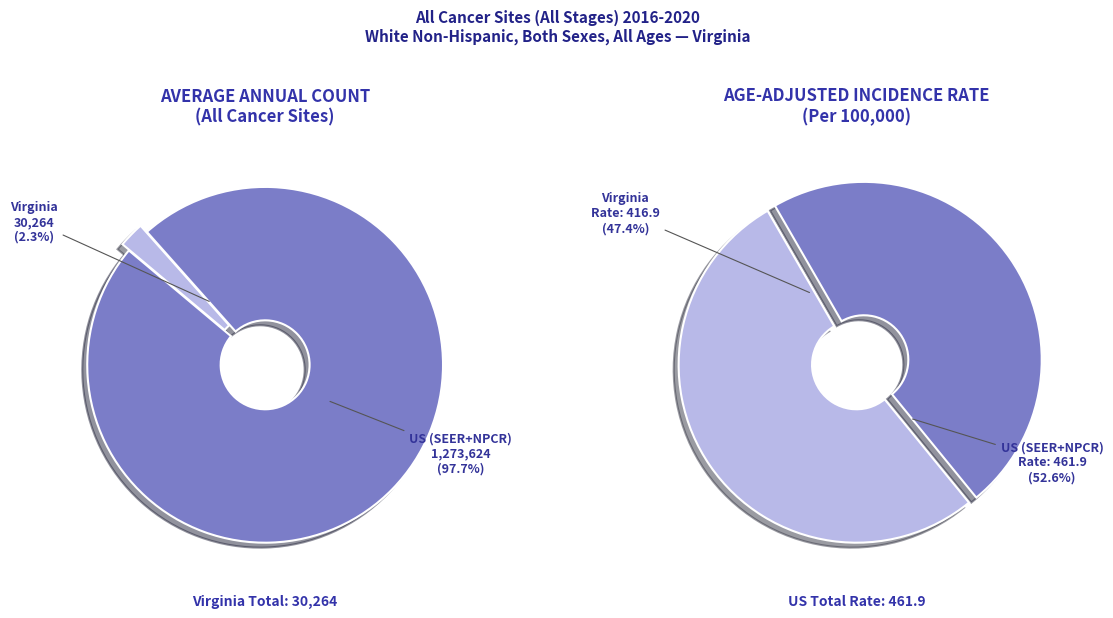

Is there any slice that represents more than half of the pie?

Yes